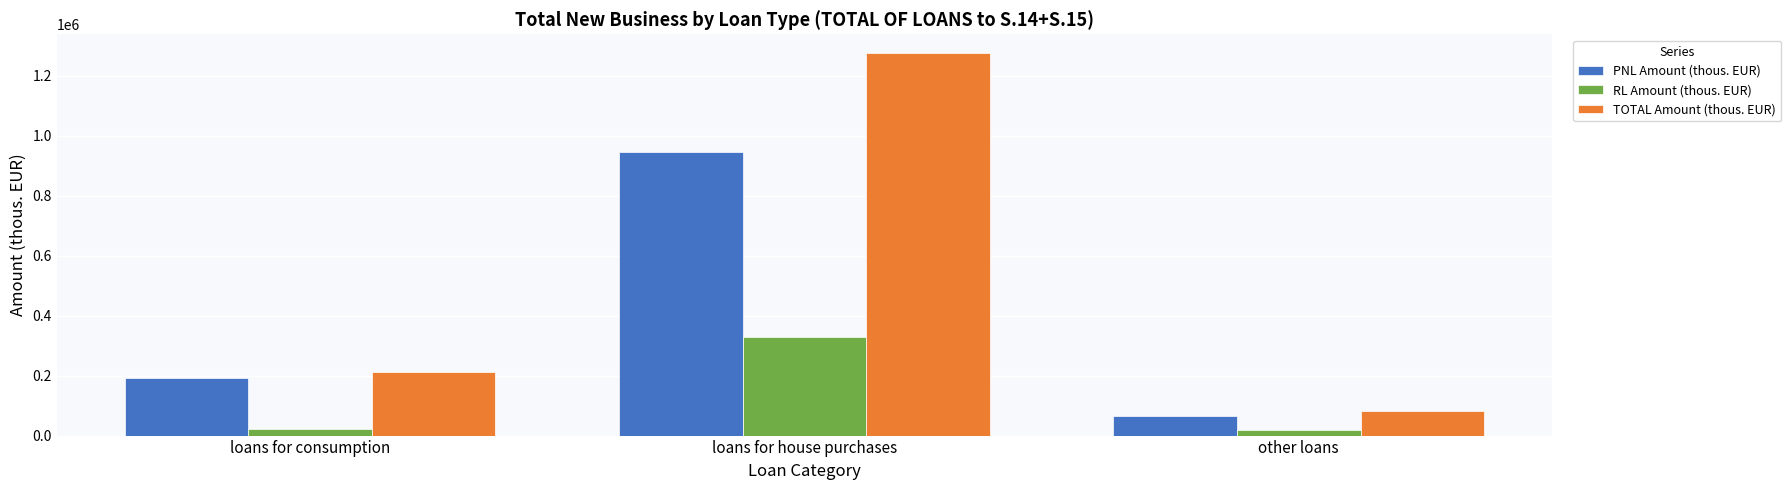

Rank the categories by PNL Amount (thous. EUR) value from highest to lowest.

loans for house purchases, loans for consumption, other loans